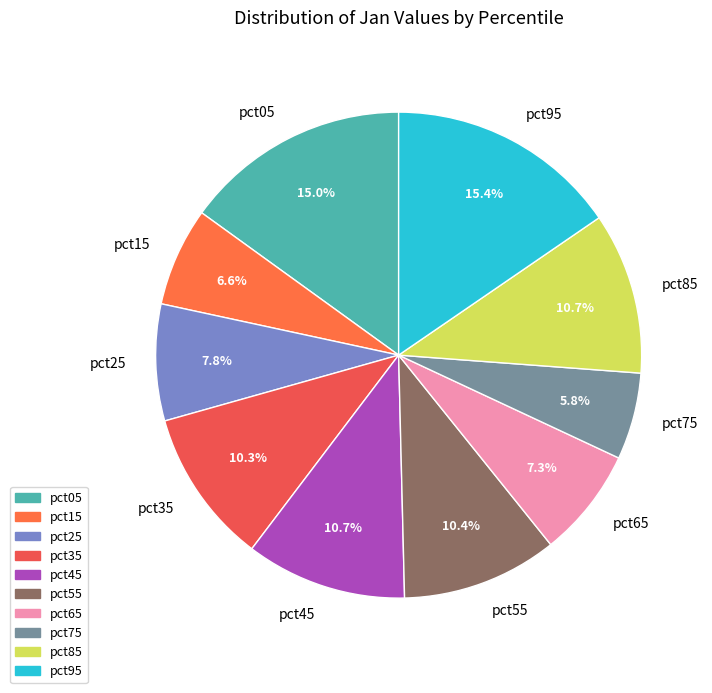

Between pct55 and pct15, which is larger?

pct55